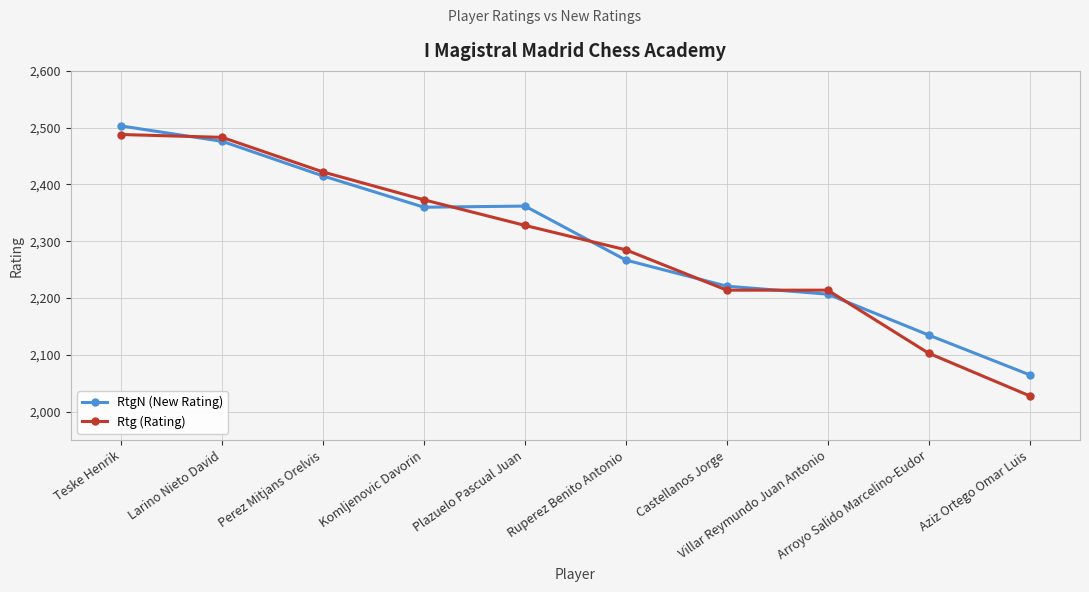

What is the total value across all series at Plazuelo Pascual Juan?

4690